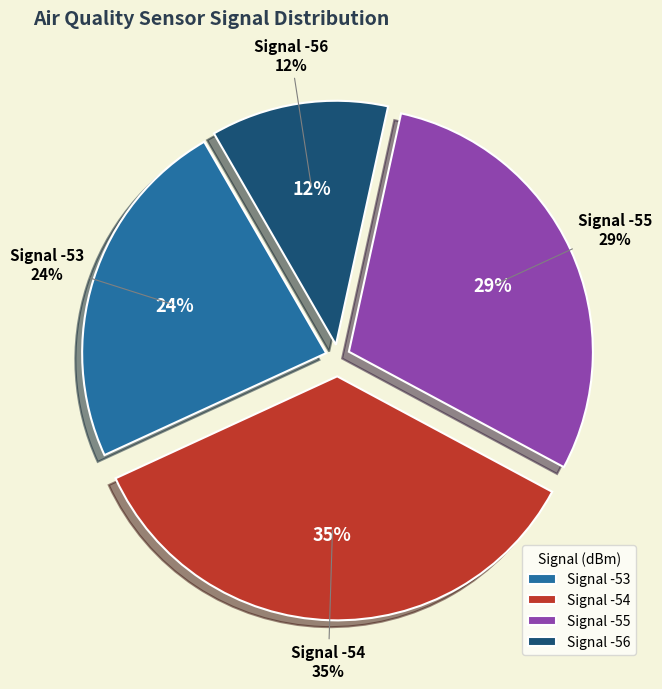

Does -55 represent more than half of the total?

No